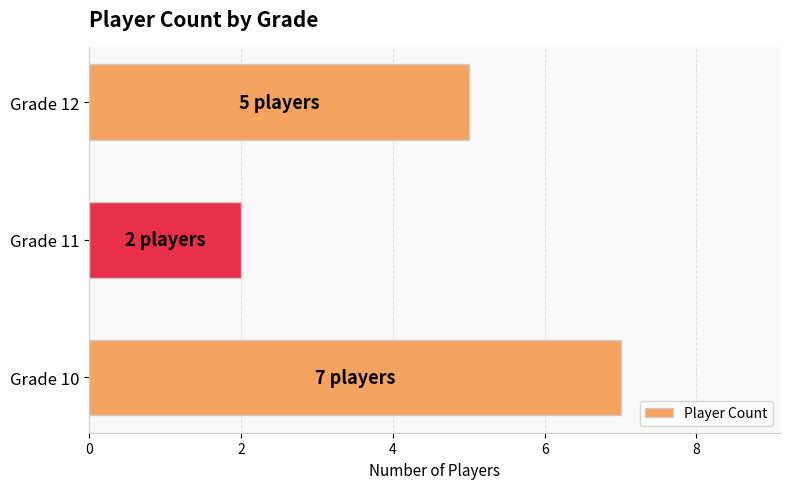

What value does the data have at Grade 10?

7